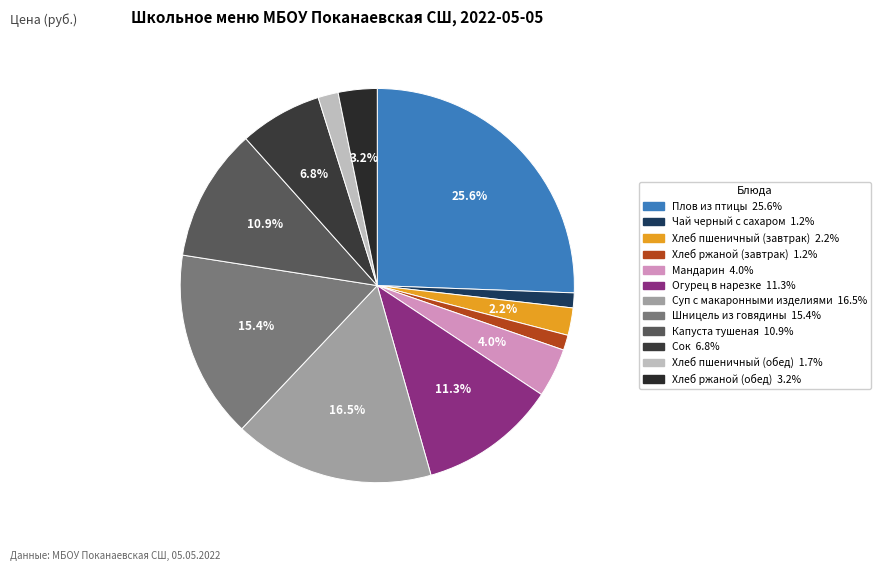

Rank the categories by value from lowest to highest.

Чай черный с сахаром, Хлеб ржаной (завтрак), Хлеб пшеничный (обед), Хлеб пшеничный (завтрак), Хлеб ржаной (обед), Мандарин, Сок, Капуста тушеная, Огурец в нарезке, Шницель из говядины, Суп с макаронными изделиями, Плов из птицы